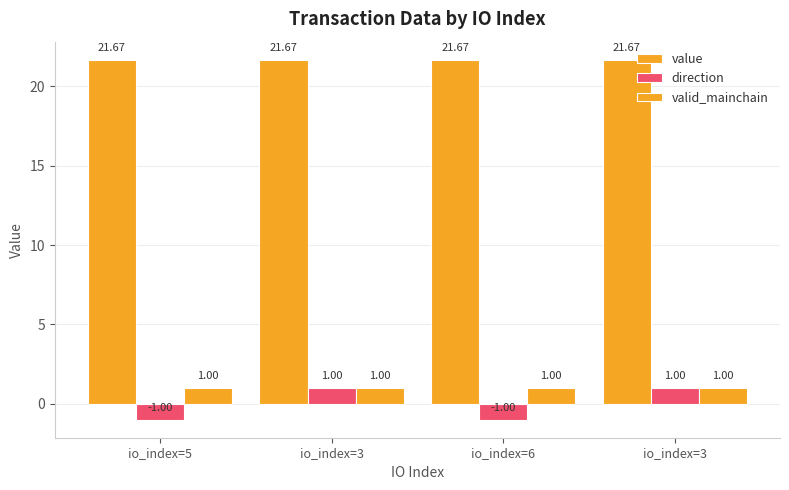

What is the total value across all series at io_index=6?

21.7